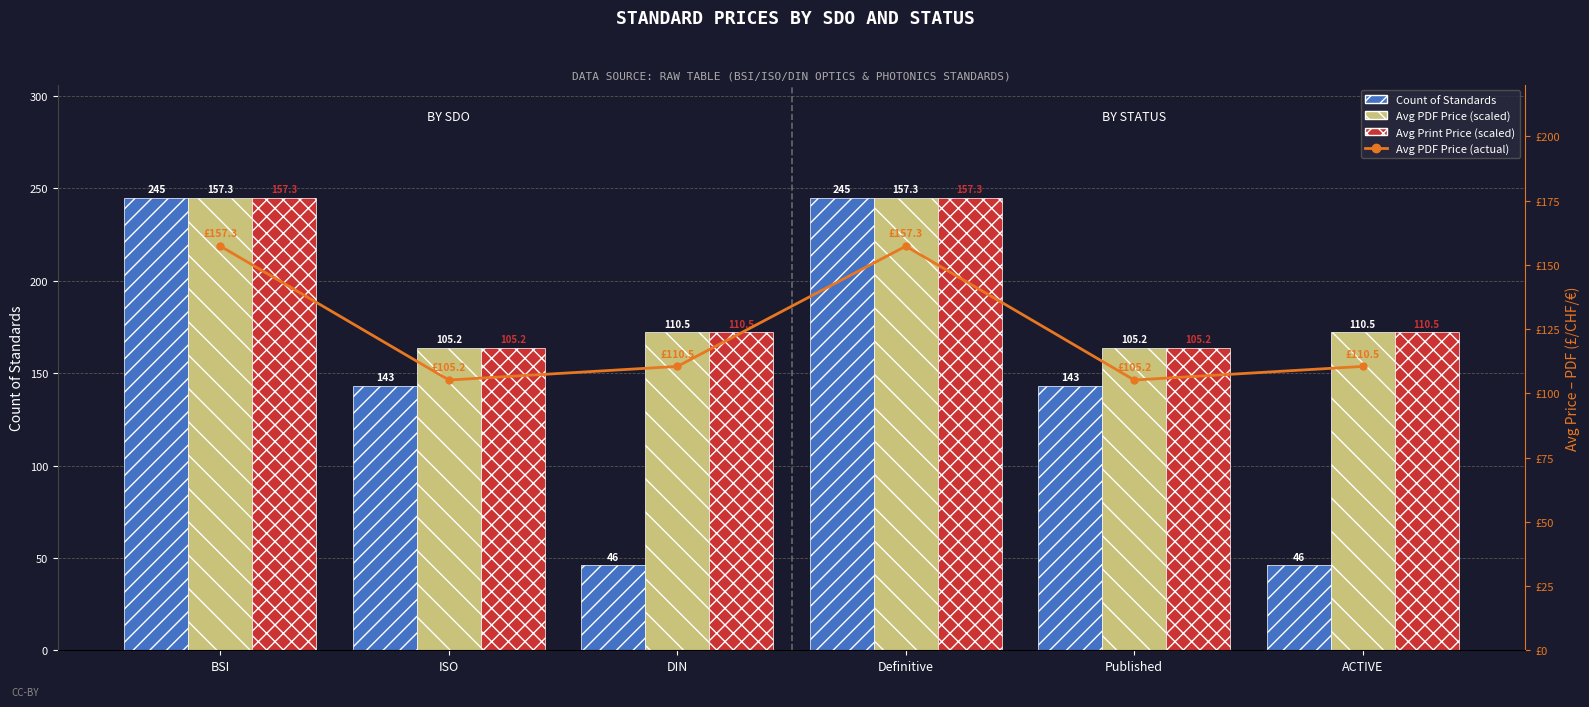

Reading right to left, transcribe all the data shown in this chart.

Count of Standards: ACTIVE=46.0	Published=143.0	Definitive=245.0	DIN=46.0	ISO=143.0	BSI=245.0
Avg PDF Price (scaled): ACTIVE=172.1	Published=163.9	Definitive=245.0	DIN=172.1	ISO=163.9	BSI=245.0
Avg Print Price (scaled): ACTIVE=172.1	Published=163.9	Definitive=245.0	DIN=172.1	ISO=163.9	BSI=245.0
Avg PDF Price (actual): ACTIVE=110.5	Published=105.2	Definitive=157.3	DIN=110.5	ISO=105.2	BSI=157.3